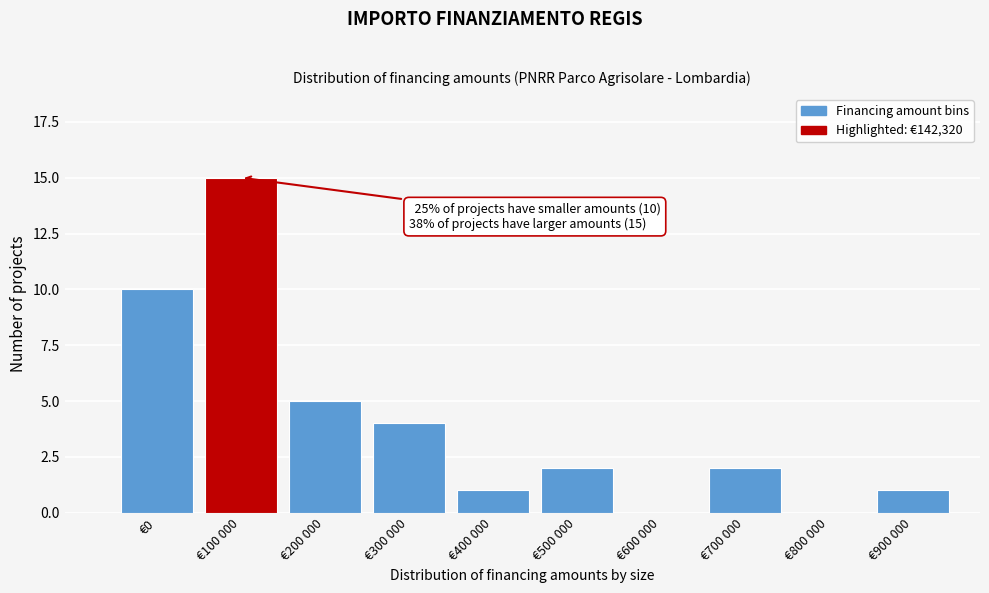

Reading left to right, what are all the values shown in this chart?

€0=10	€100 000=15	€200 000=5	€300 000=4	€400 000=1	€500 000=2	€600 000=0	€700 000=2	€800 000=0	€900 000=1